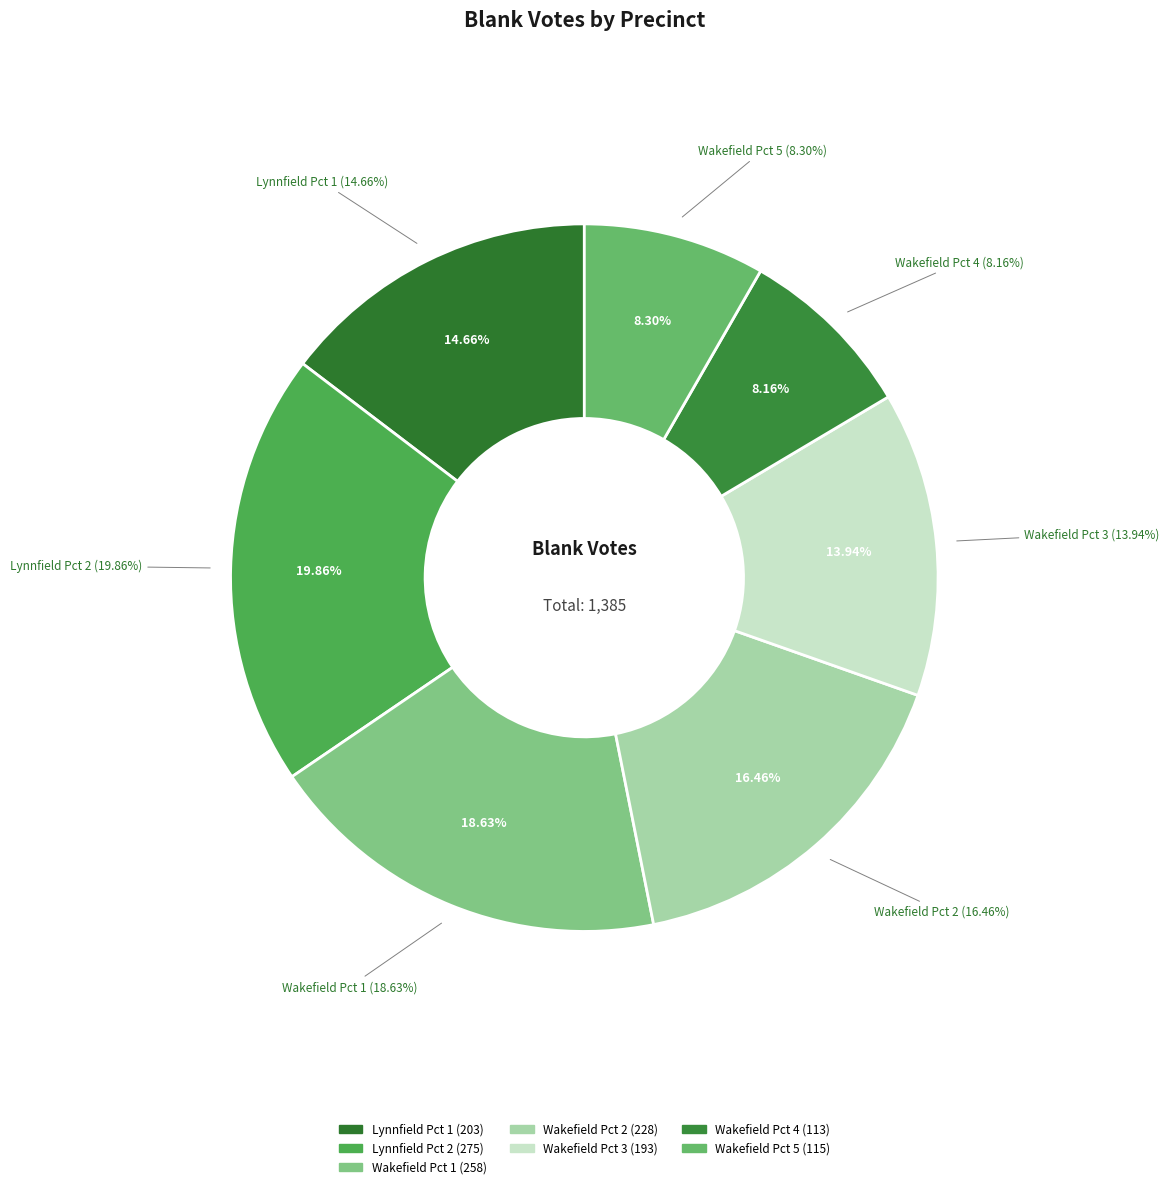

What is the change in value from Wakefield Pct 1 to Wakefield Pct 4?

-145